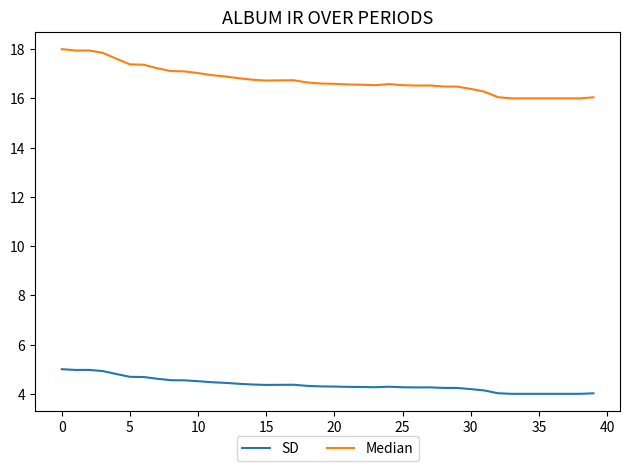

What is the highest value of the SD series?

5.0